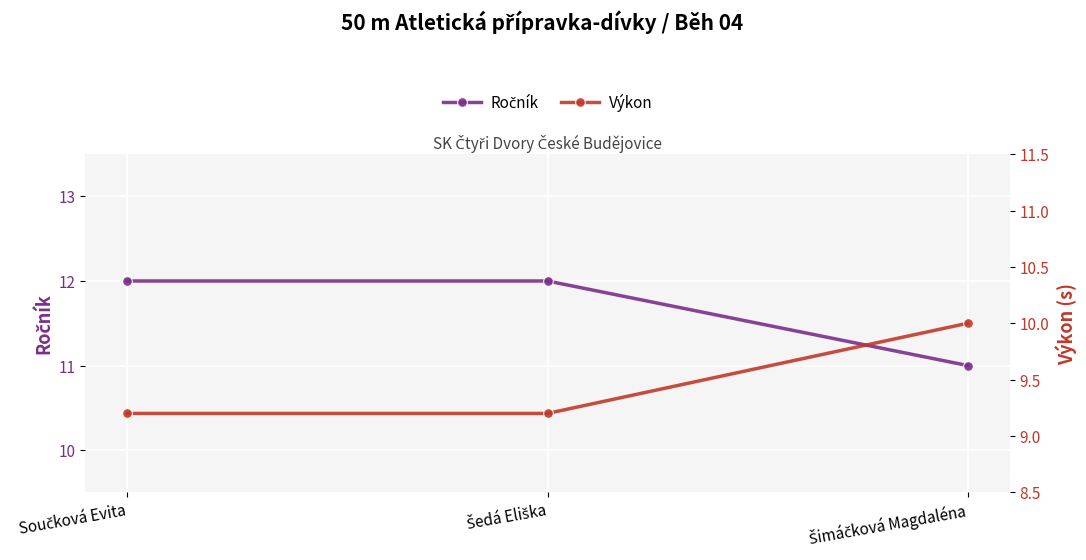

Reading right to left, list all the values displayed in this chart.

Ročník: Šimáčková Magdaléna=11.0	Šedá Eliška=12.0	Součková Evita=12.0
Výkon: Šimáčková Magdaléna=10.0	Šedá Eliška=9.2	Součková Evita=9.2